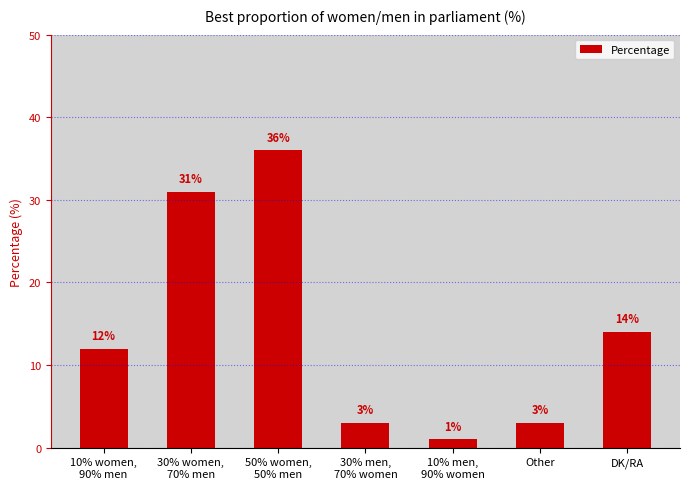

True or false: the data shows 12 at 10% women,
90% men.

True